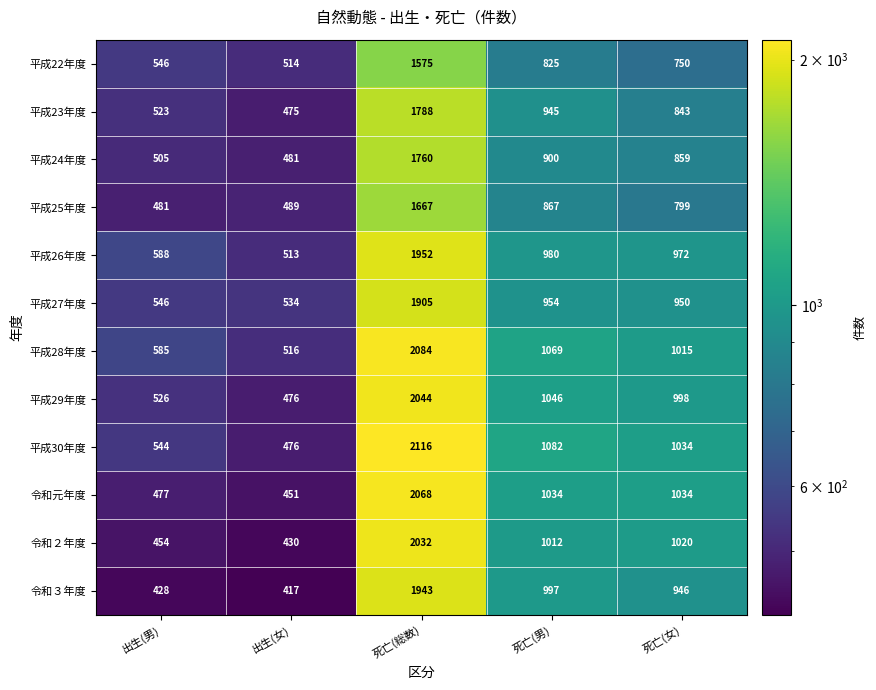

Where does the 平成29年度 series first go above 998?

死亡(総数)